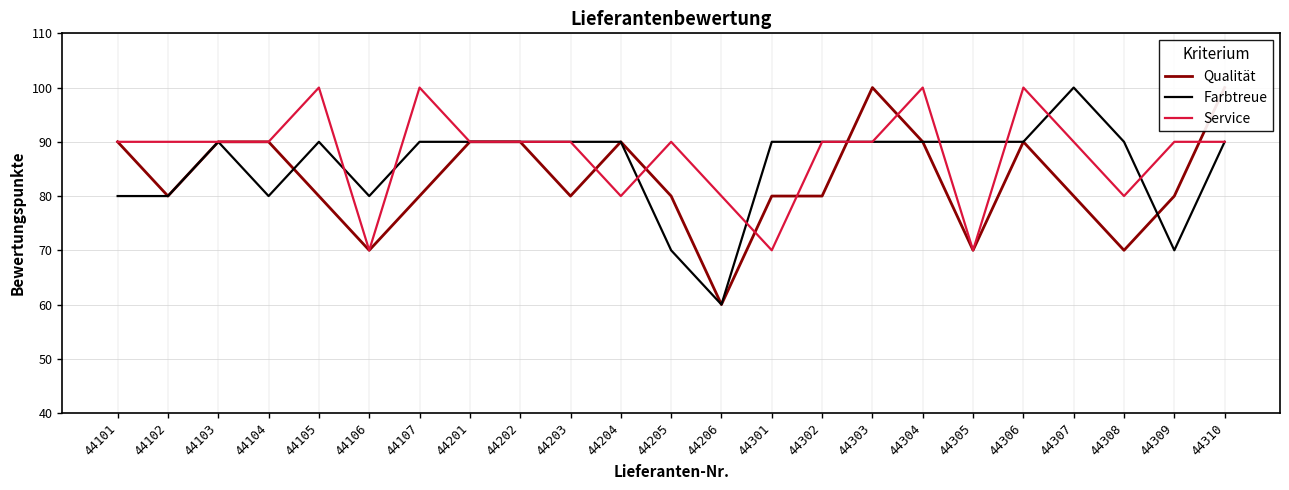

Between which two adjacent categories do Farbtreue and Qualität first intersect?

44104 and 44105